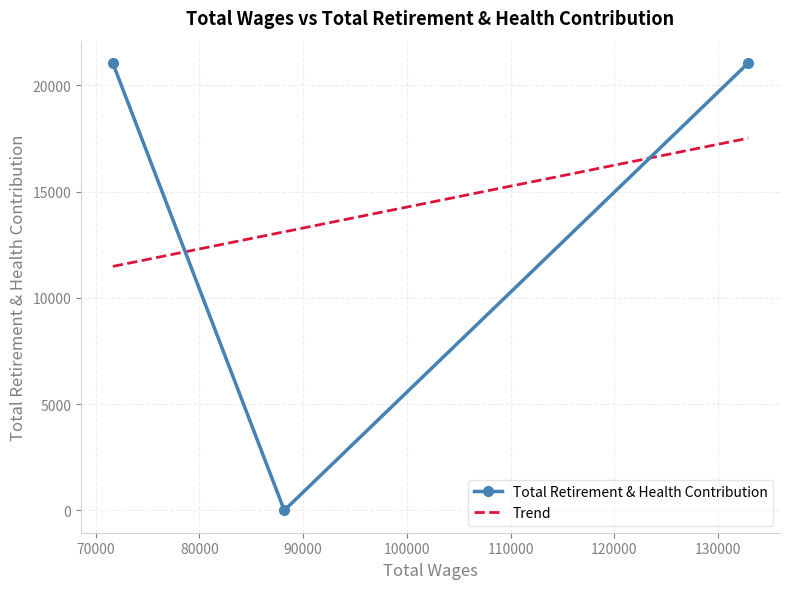

Rank the categories by value from highest to lowest.

132909.0, 71644.0, 88177.0